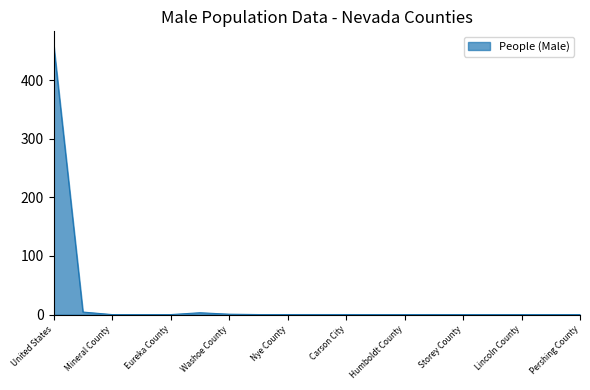

What is the greatest value displayed?

460.0